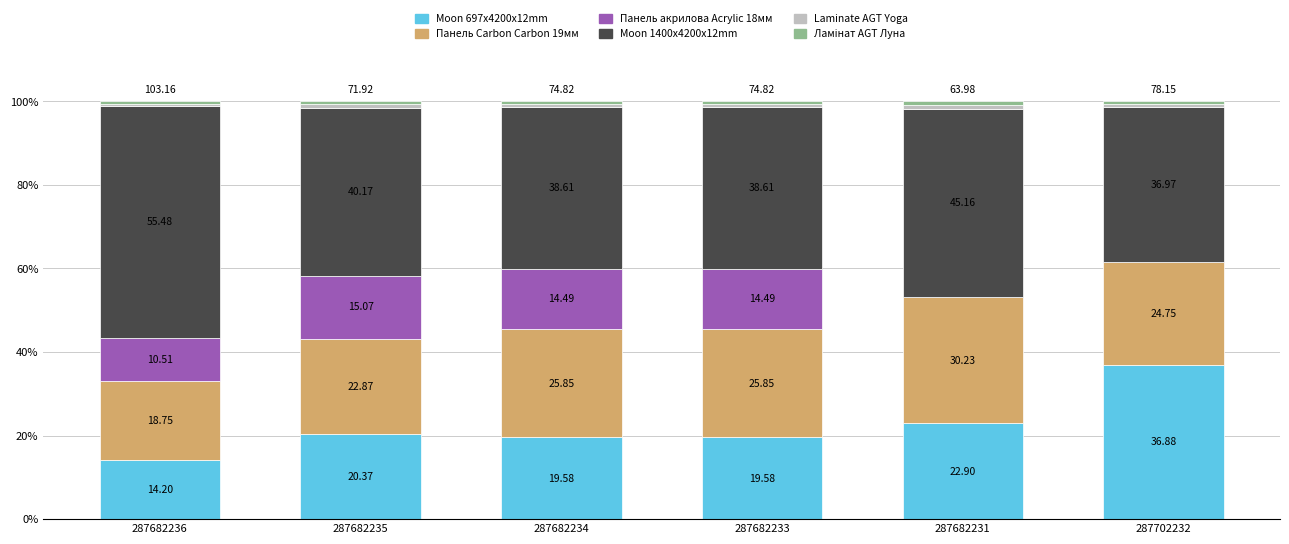

What is the total value across all series at 287682231?

100.0